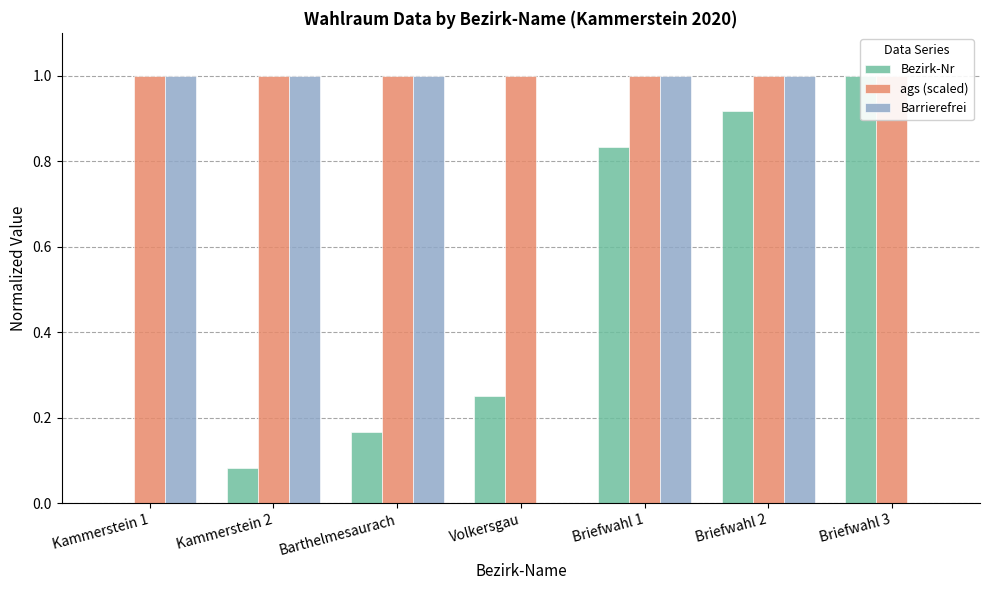

Where is Barrierefrei nearest to the value 0?

Volkersgau